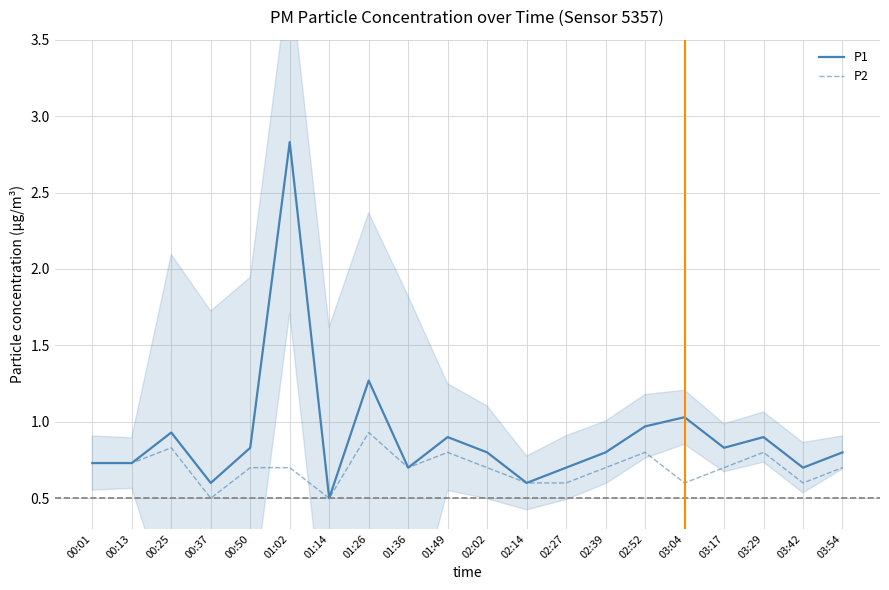

Where is the first local minimum for P2?

00:37